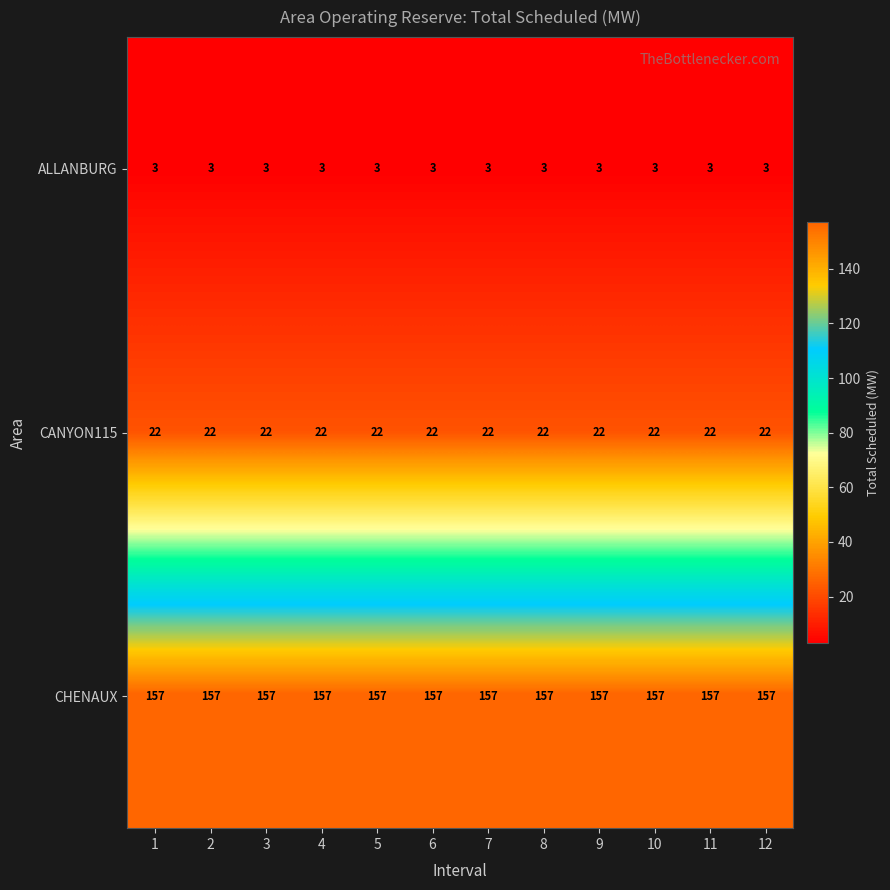

What is the maximum value shown in the chart?

157